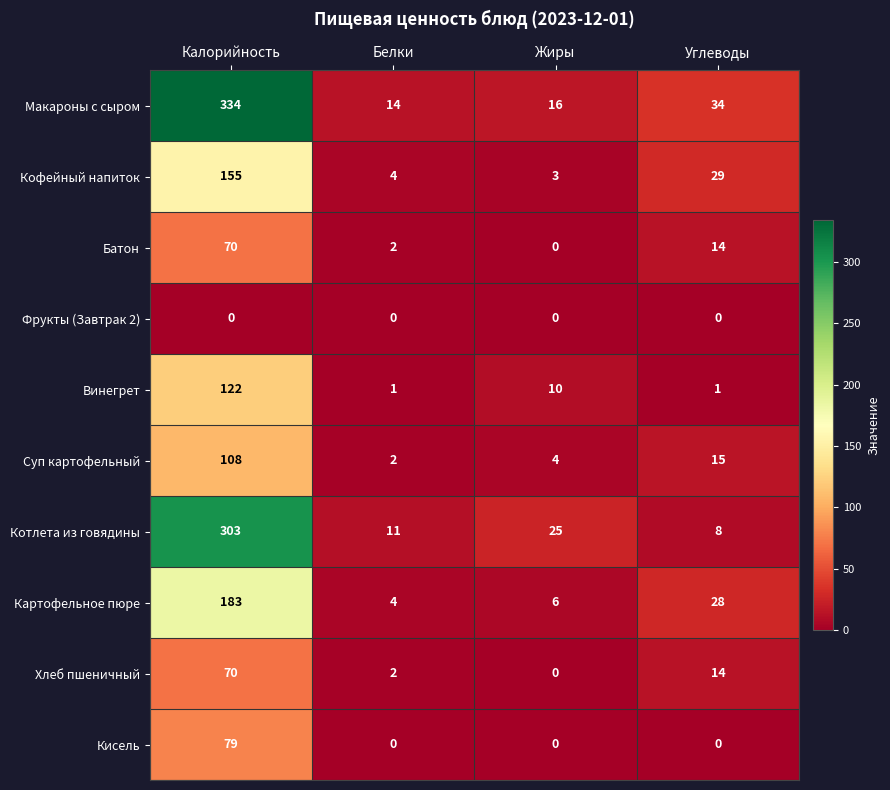

Which series changed the most between Калорийность and Белки?

Макароны с сыром